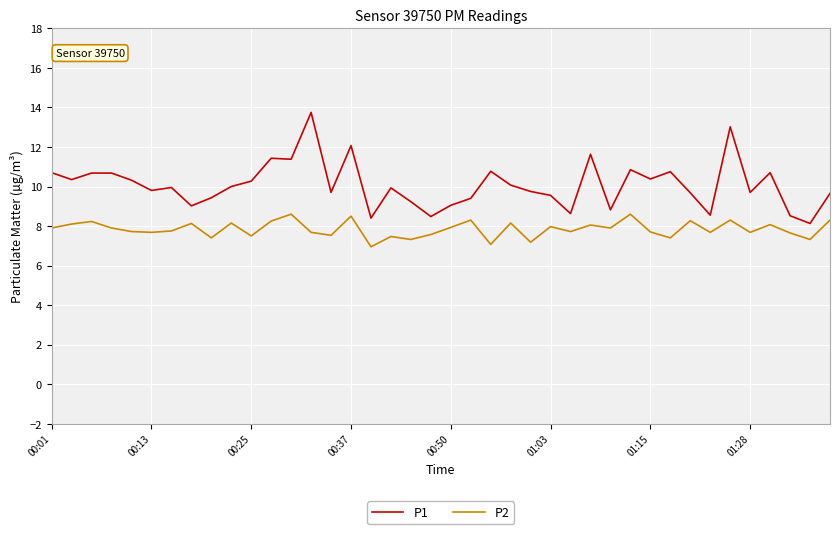

What is the lowest value of the P2 series?

7.0